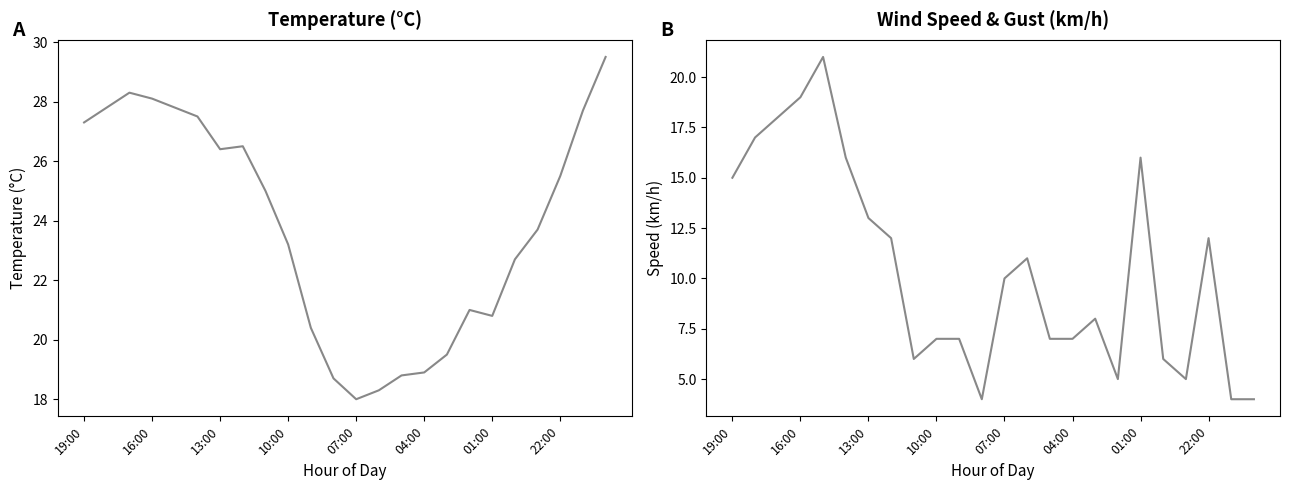

At which label is Wind speed (km/h) closest to 12?

22:00